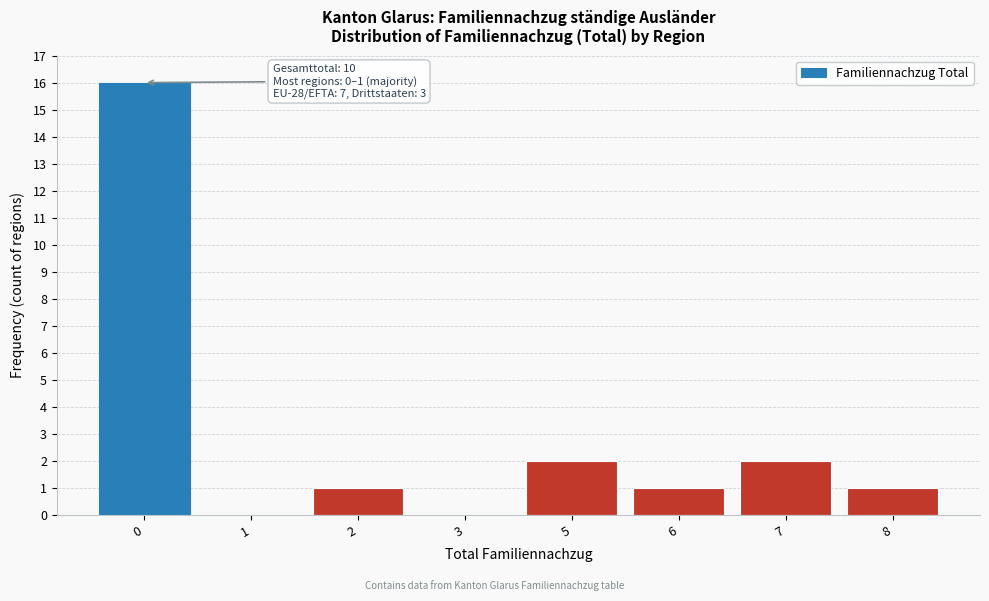

Reading left to right, extract all data points from this chart.

0=16	1=0	2=1	3=0	5=2	6=1	7=2	8=1